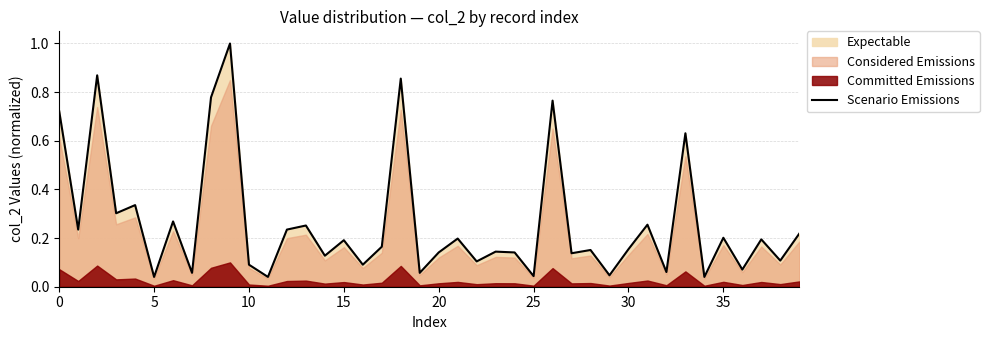

What is the sum of all values?

10.5